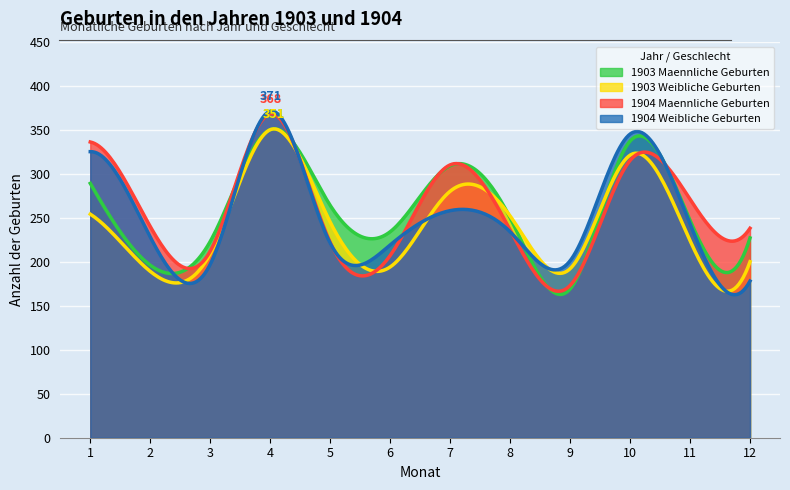

At which label does 1904 Weibliche Geburten reach its minimum?

12